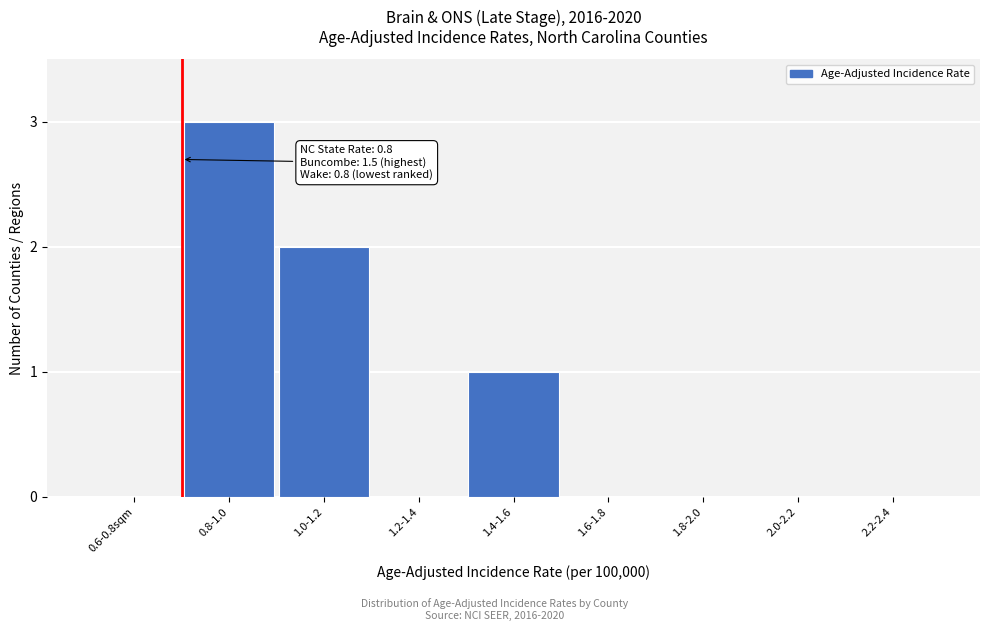

Reading right to left, transcribe all the data shown in this chart.

2.2-2.4=0	2.0-2.2=0	1.8-2.0=0	1.6-1.8=0	1.4-1.6=1	1.2-1.4=0	1.0-1.2=2	0.8-1.0=3	0.6-0.8sqm=0